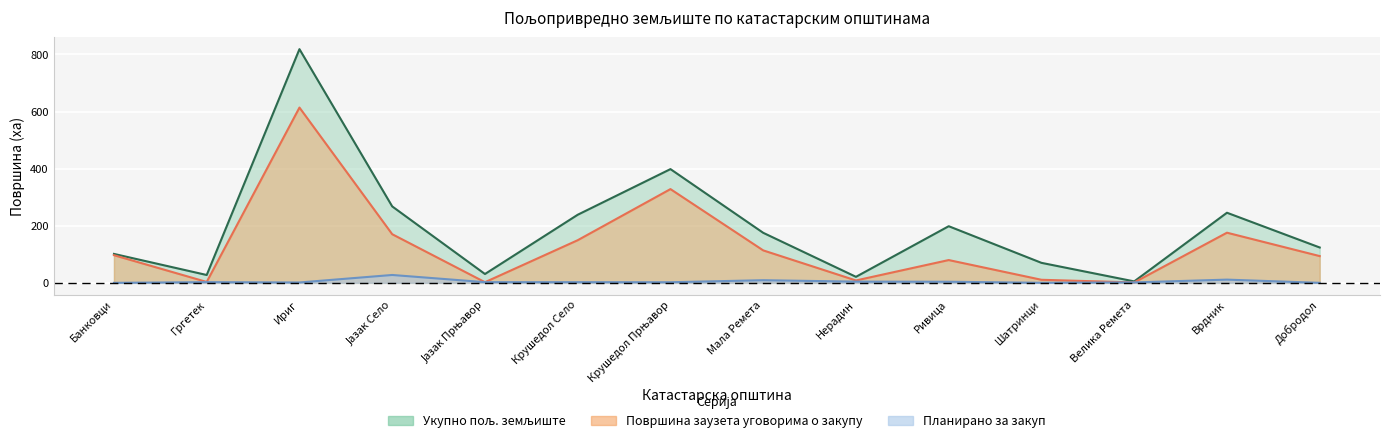

What is the sum of the Планирано за закуп values at Ириг and Јазак Прњавор?

3.7